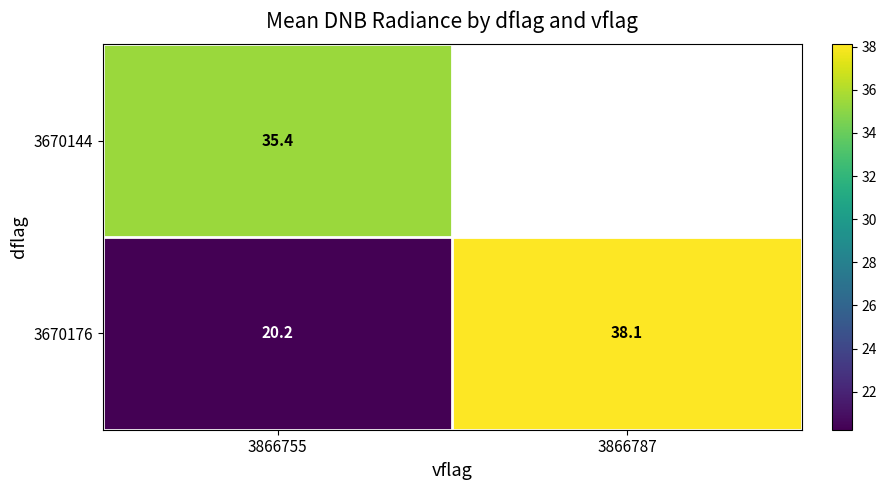

The 3670144 series shows 7.3 at 3866755. True or false?

False